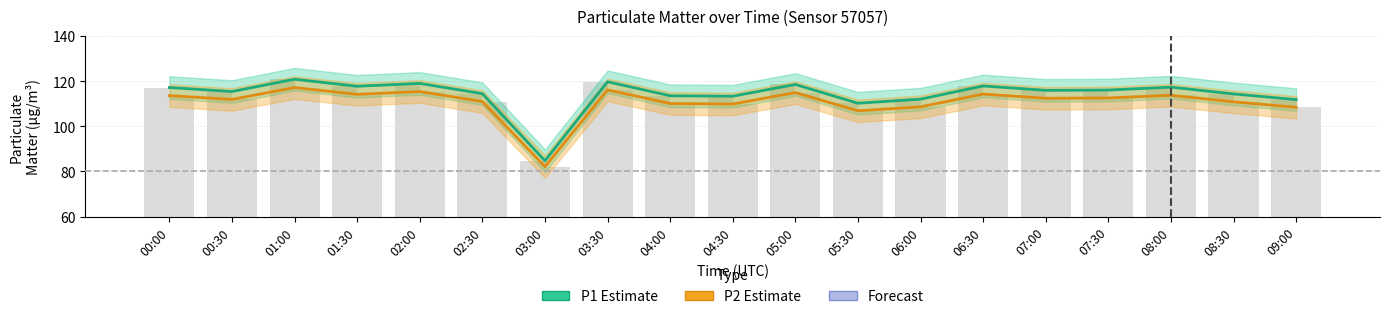

Rank the categories by P1 (Estimate) value from lowest to highest.

03:00, 05:30, 09:00, 06:00, 04:30, 04:00, 08:30, 02:30, 00:30, 07:00, 07:30, 00:00, 08:00, 01:30, 06:30, 05:00, 02:00, 03:30, 01:00